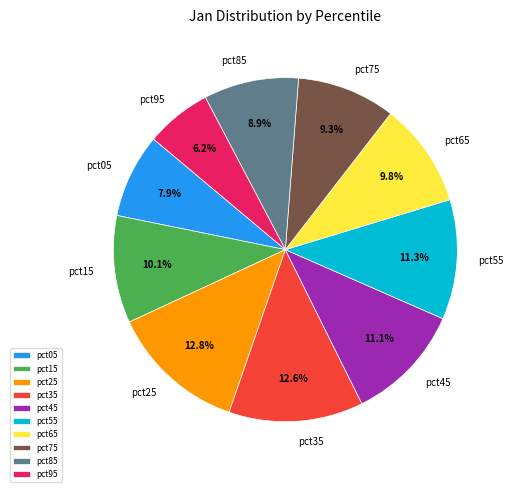

Is pct55 the majority of the pie?

No